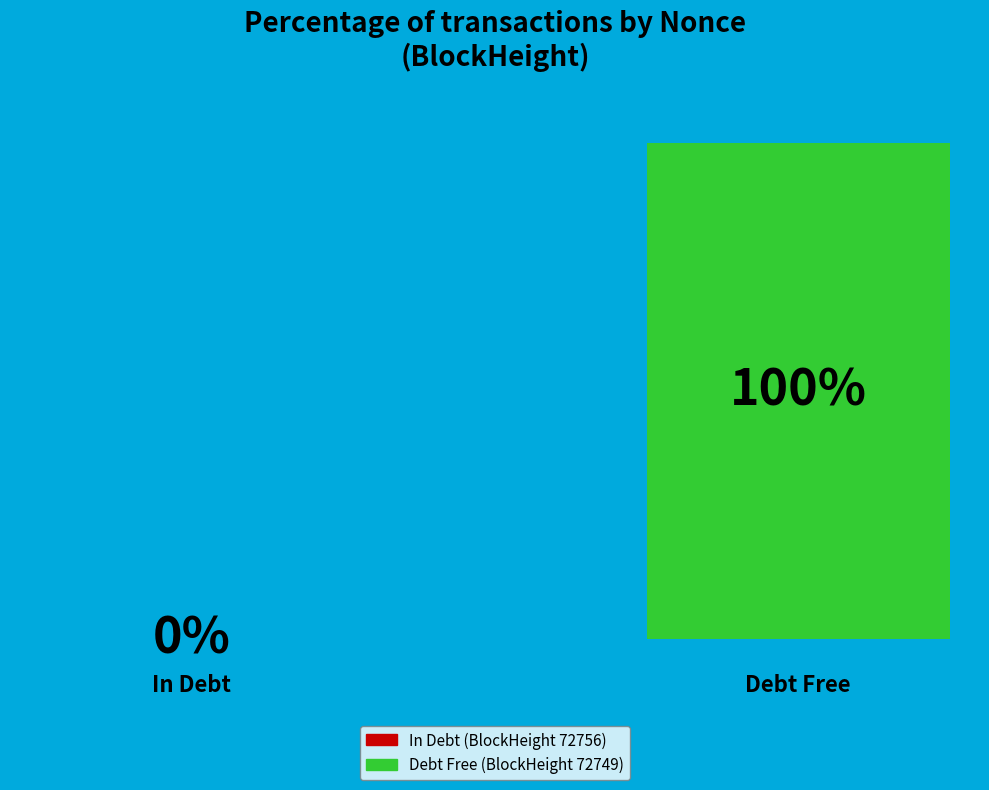

Which slice is the smallest?

72756